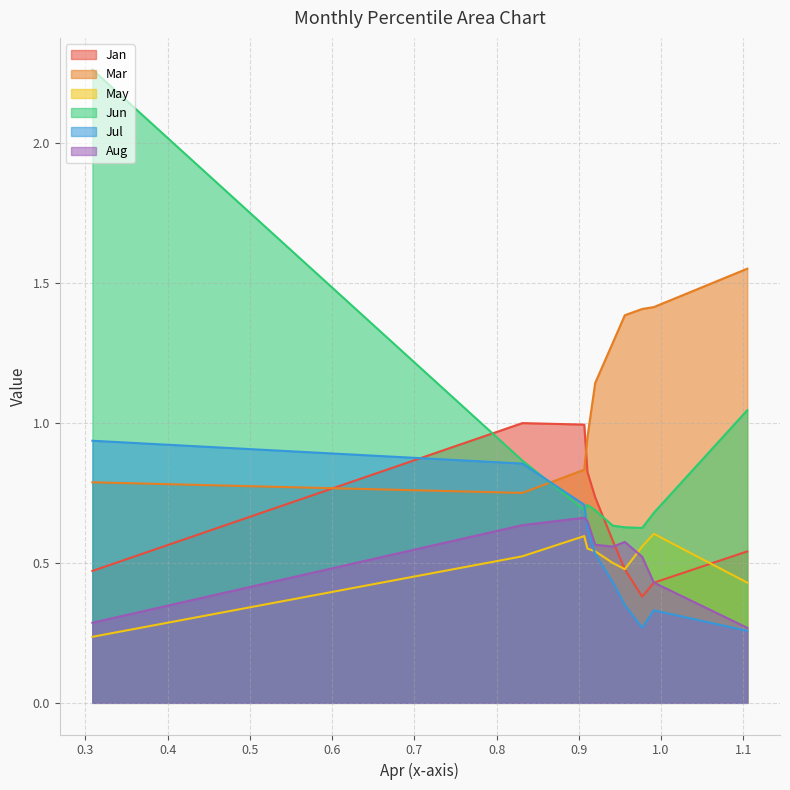

The value of Aug at pct25 is 0.7. True or false?

True